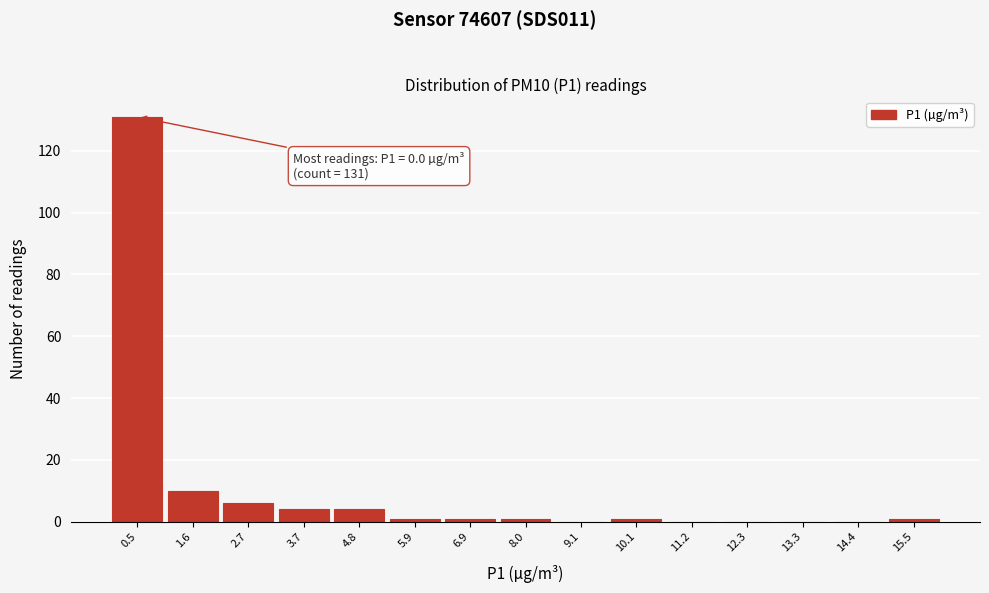

Which range on the x-axis has the tallest bar?

0.0 to 1.0